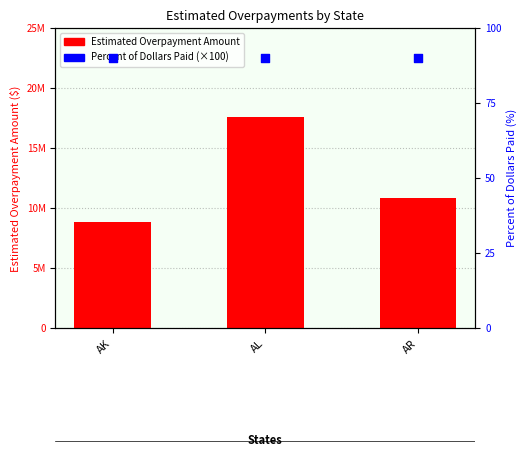

Is the value of Estimated Overpayment Amount at AL greater than the value of Percent of Dollars Paid (×100) at AK?

Yes